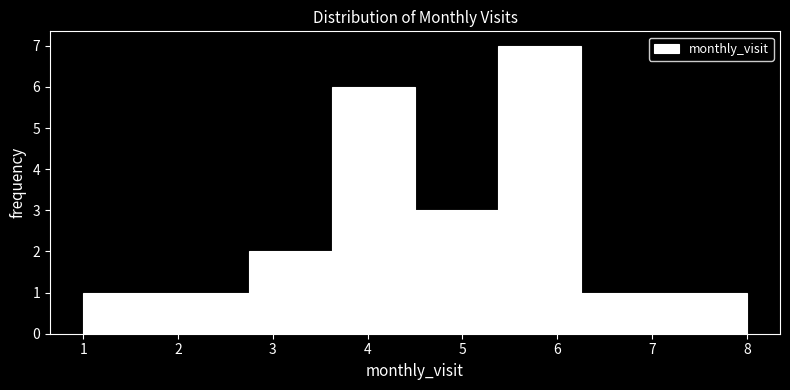

Reading left to right, list every bar in this chart as the range it spans on the x-axis followed by its height. Neither the bar edges nor the heights are printed on the chart, so give them approximately, as read against the axes.

1.0 to 1.9: 1
1.9 to 2.8: 1
2.8 to 3.6: 2
3.6 to 4.5: 6
4.5 to 5.4: 3
5.4 to 6.3: 7
6.3 to 7.1: 1
7.1 to 8.0: 1